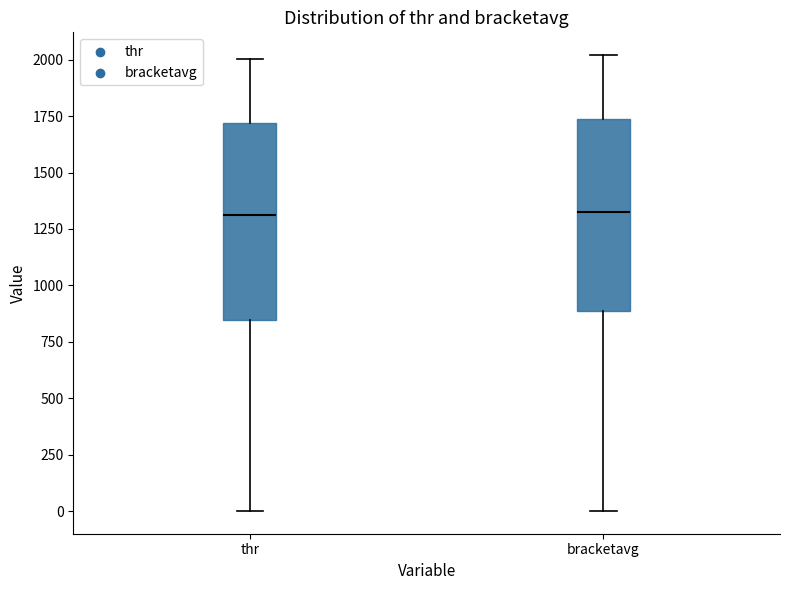

Where does the median line of the box for bracketavg sit on the y-axis? The values are not printed on the chart, so give them approximately, as read against the axis.

1350